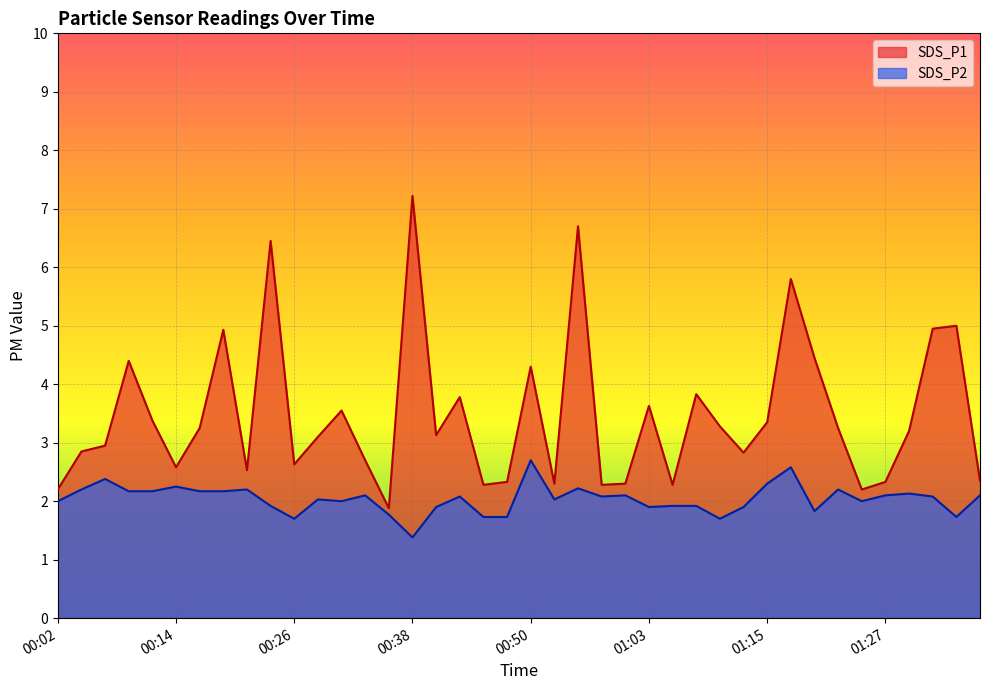

What is the sum of all SDS_P1 values?

138.7